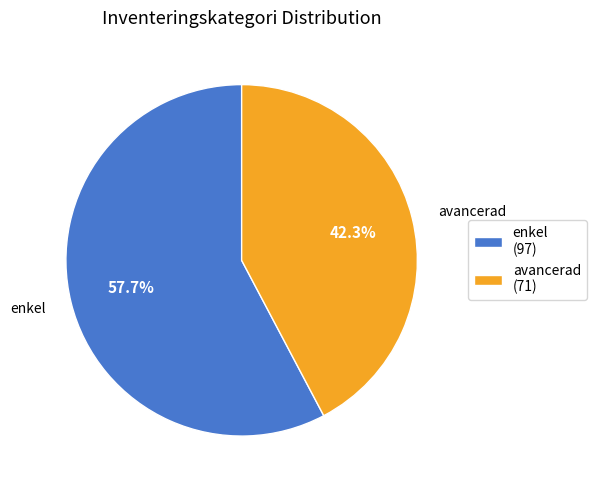

Between avancerad (71) and enkel (97), which is larger?

enkel (97)